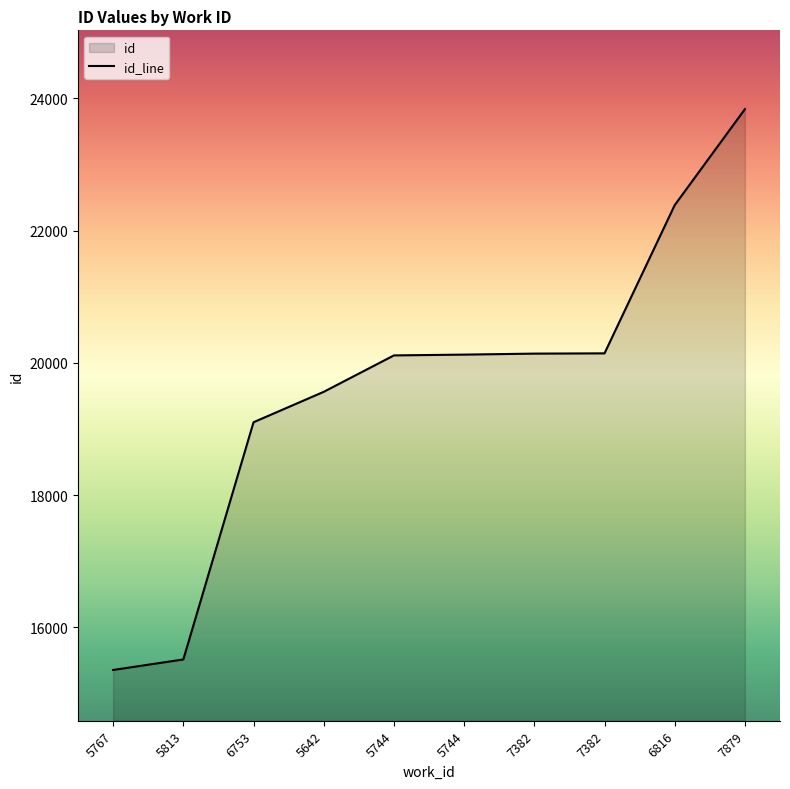

How many distinct data groups are displayed?

1